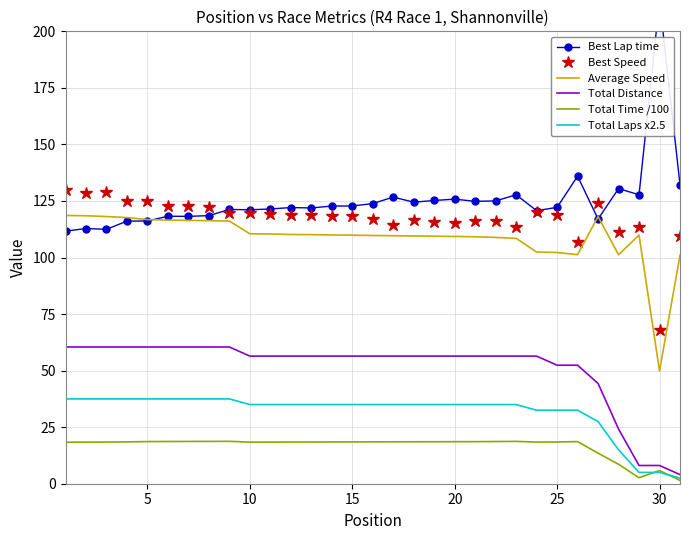

The Total Time /100 series shows 18.6 at 5. True or false?

True